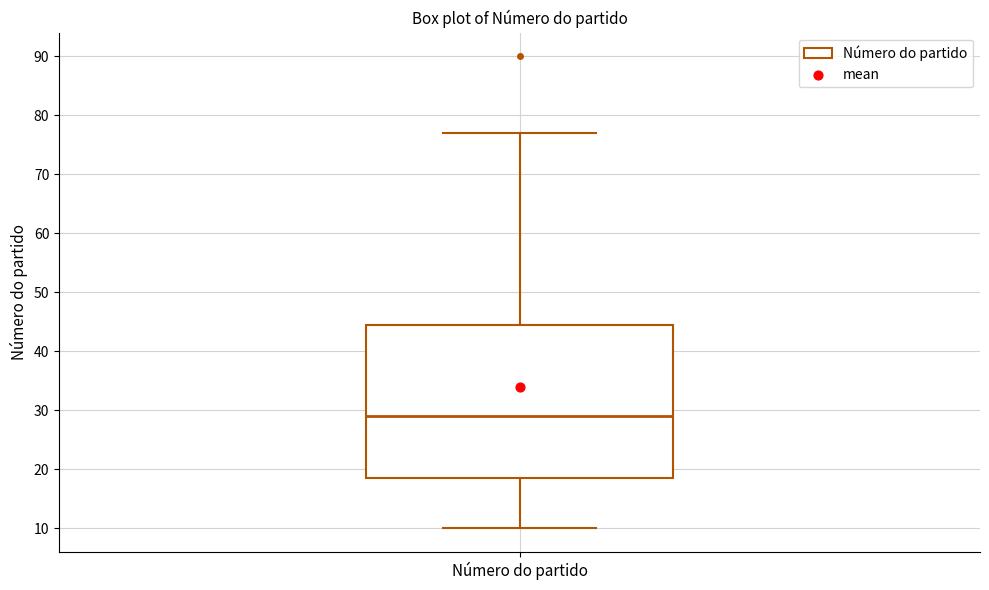

Transcribe this box plot: give where the median line is, the range the box spans, and where the two whiskers end, as read against the y-axis. The values are not printed on the chart, so give them approximately, as read against the axis.

median 29, box 19 to 45, whiskers 10 to 77